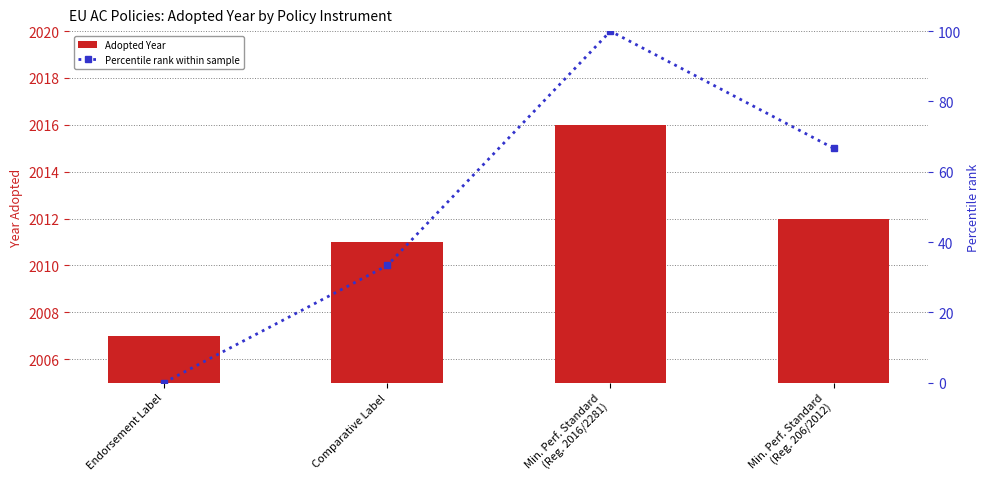

Are the bars horizontal?

No